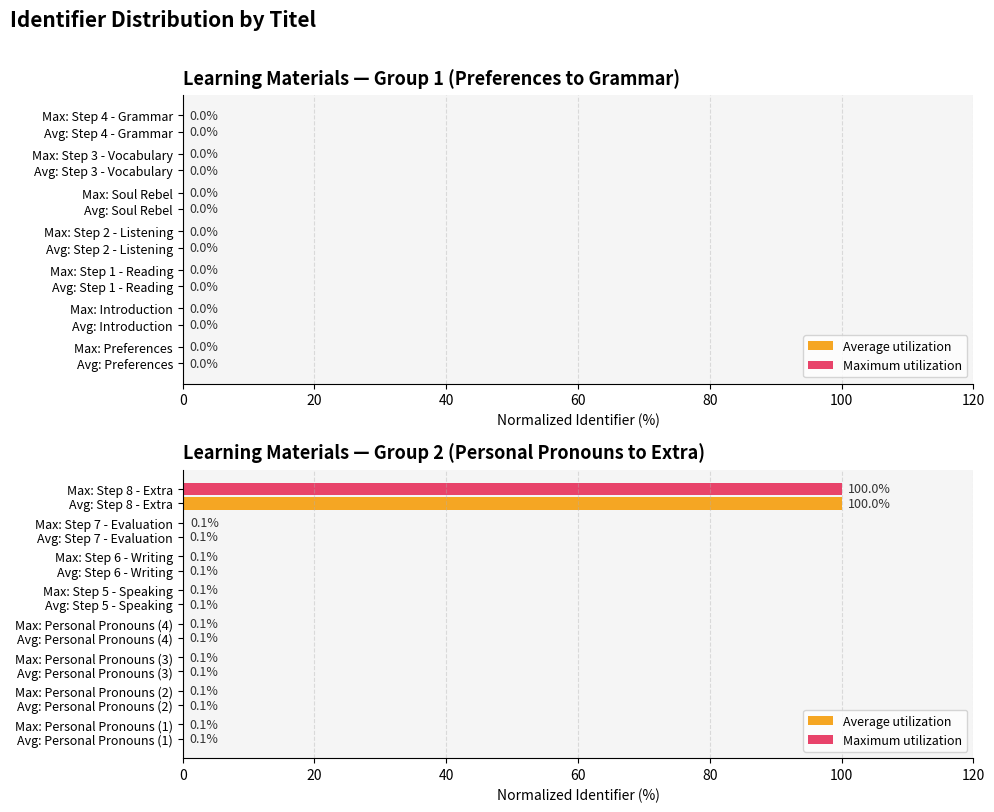

What is the average value of the Maximum utilization series?

12.6